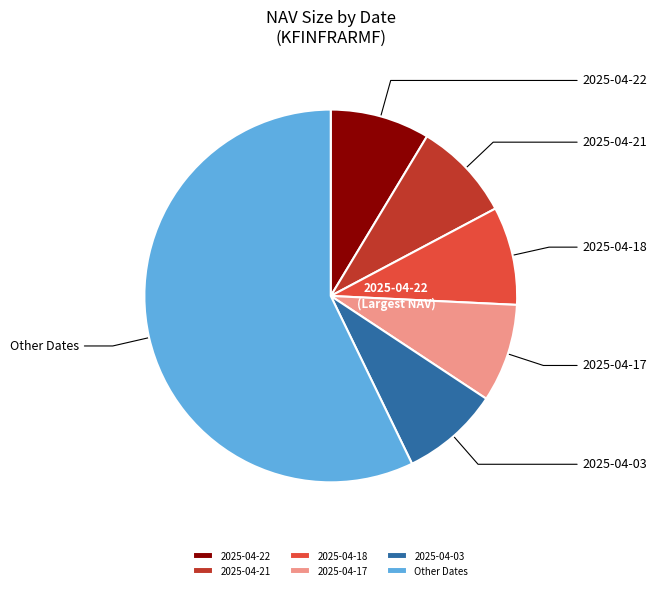

Do 2025-04-17 and 2025-04-03 together represent more than half of the pie?

No